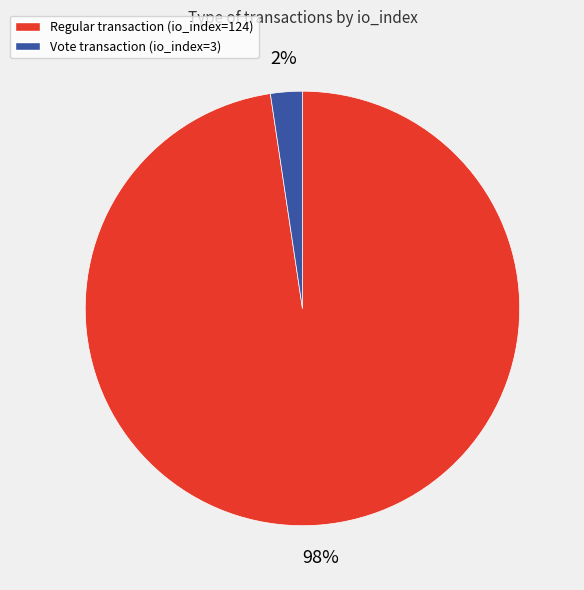

Is there any slice that represents more than half of the pie?

Yes